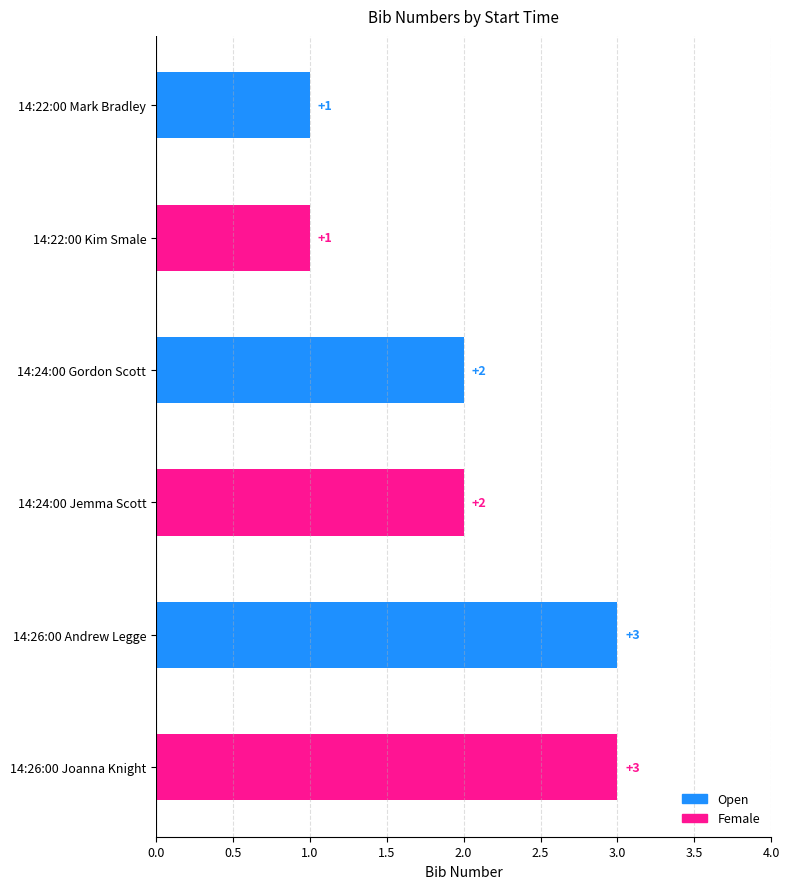

What is the sum of all values?

12